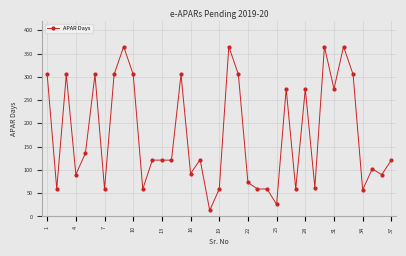

What is the maximum value shown in the chart?

365